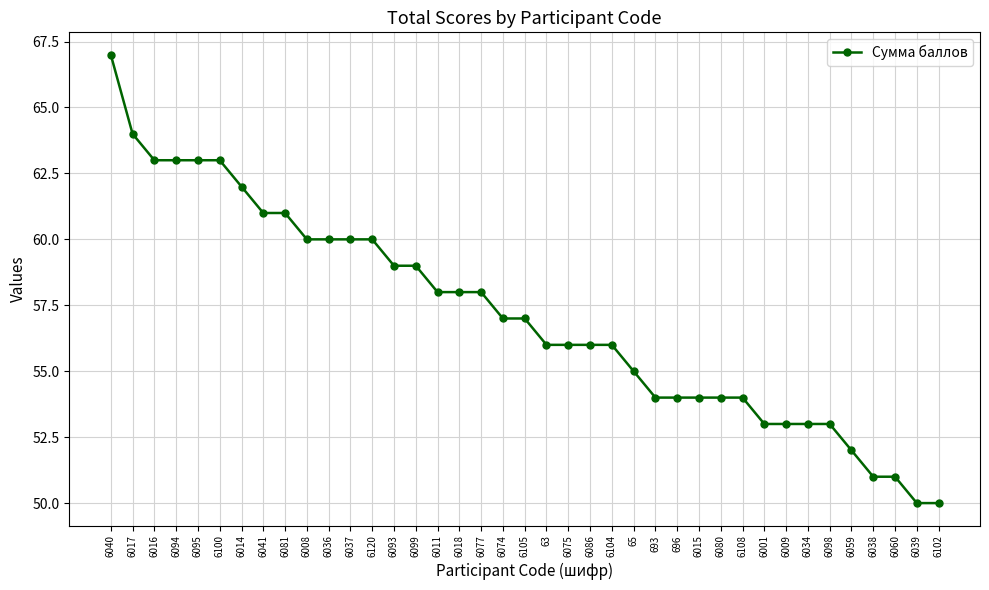

What is the average value?

57